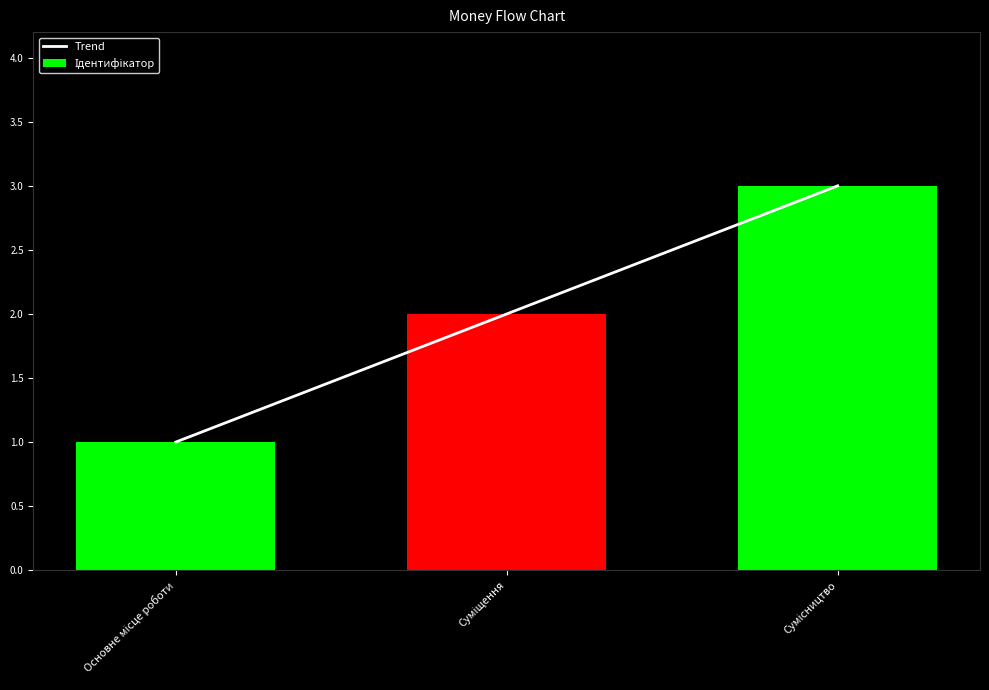

Is it true that Trend equals 3 at Суміщення?

False